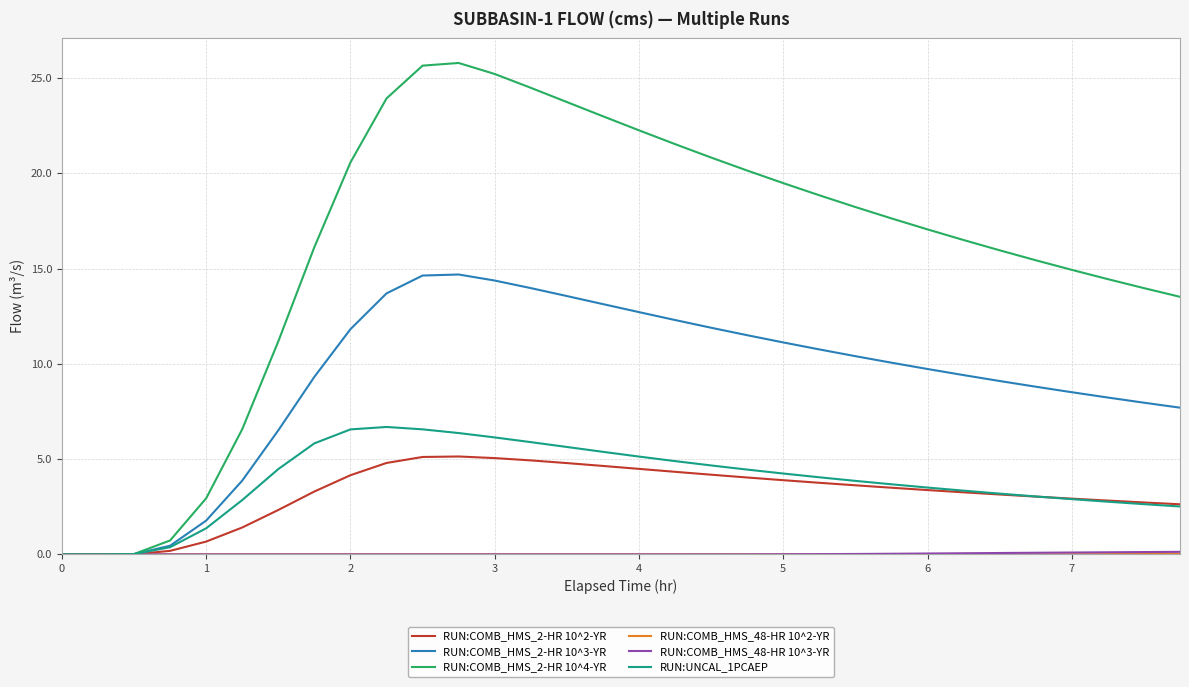

Which series has the largest range (max minus min)?

RUN:COMB_HMS_2-HR 10^4-YR